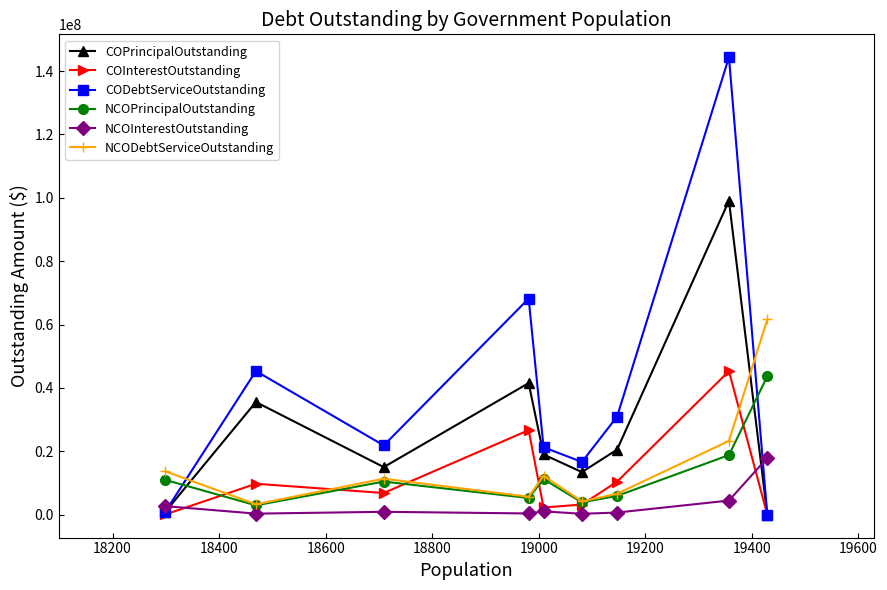

How many times do NCOPrincipalOutstanding and COInterestOutstanding cross each other?

6